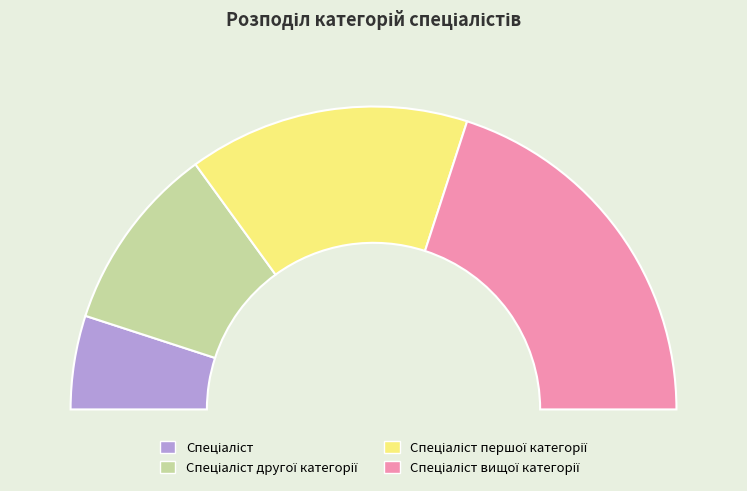

To the nearest percent, what is the average slice percentage?

25%